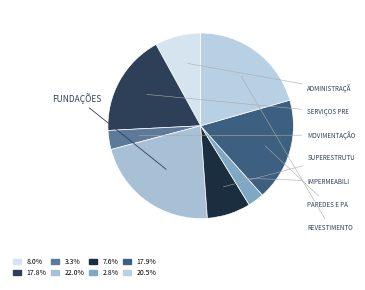

How many slices are in this pie chart?

8